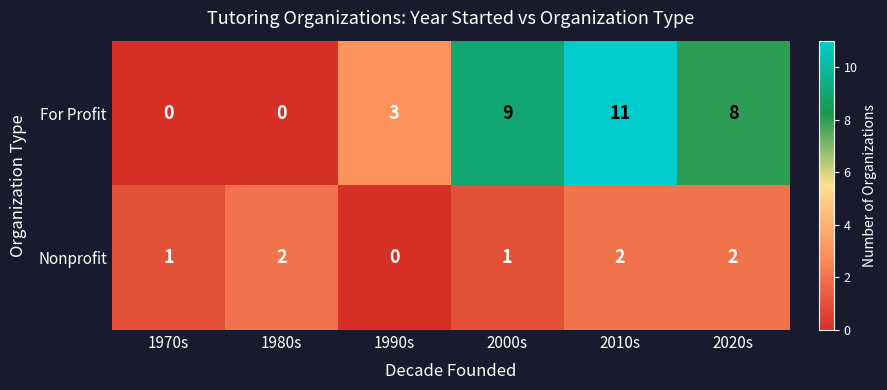

At which label does For Profit first exceed 8?

2000s